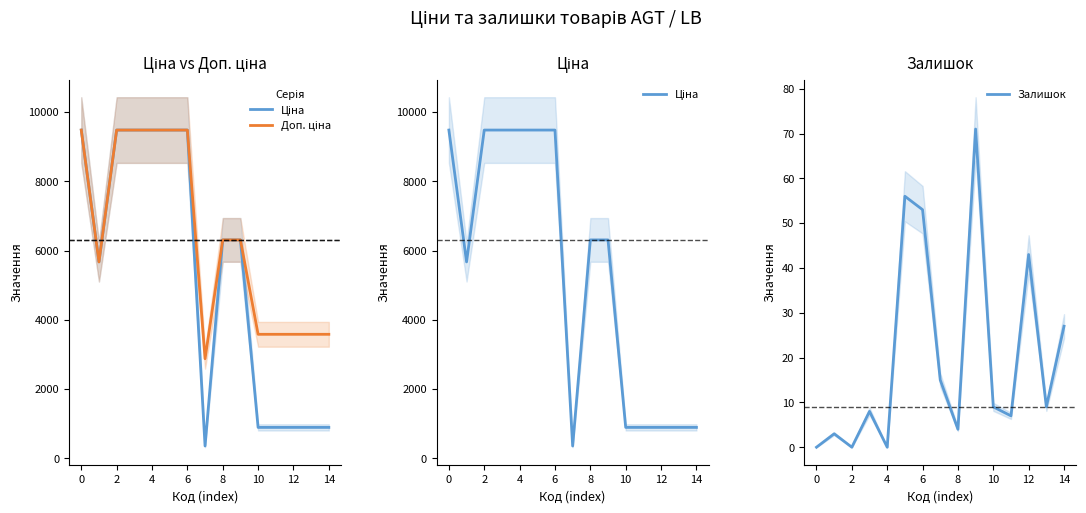

True or false: Залишок and Доп. ціна intersect in this chart.

False